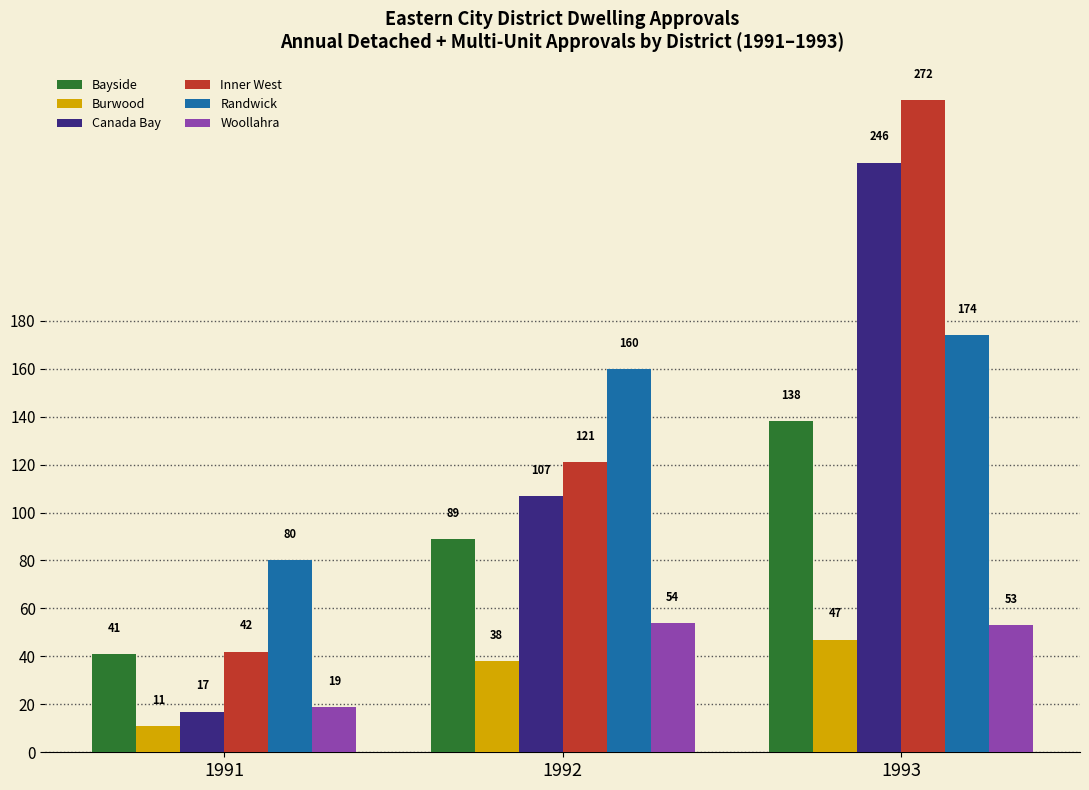

At 1992, list the series in order from smallest to largest.

Burwood, Woollahra, Bayside, Canada Bay, Inner West, Randwick